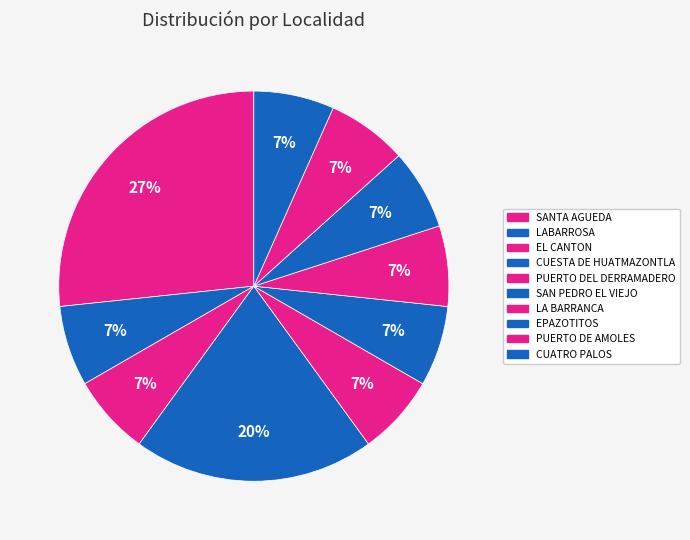

Is it true that SANTA AGUEDA is 27% of the pie?

True